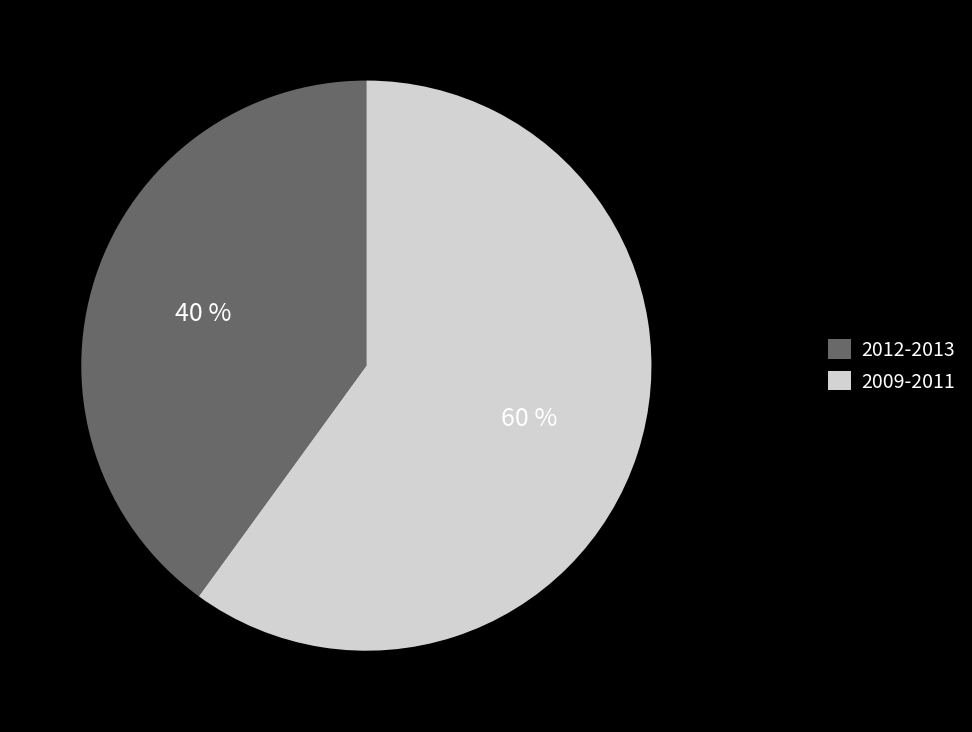

True or false: 2012-2013 accounts for 40% of the total.

True